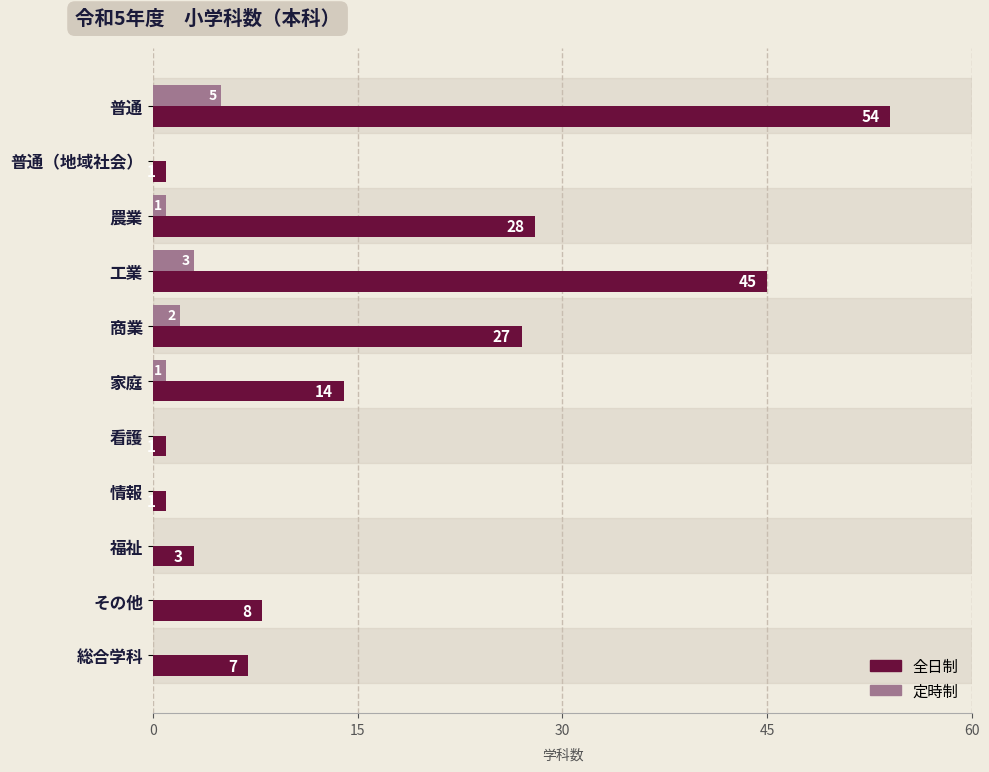

At which label is 全日制 closest to 27?

商業